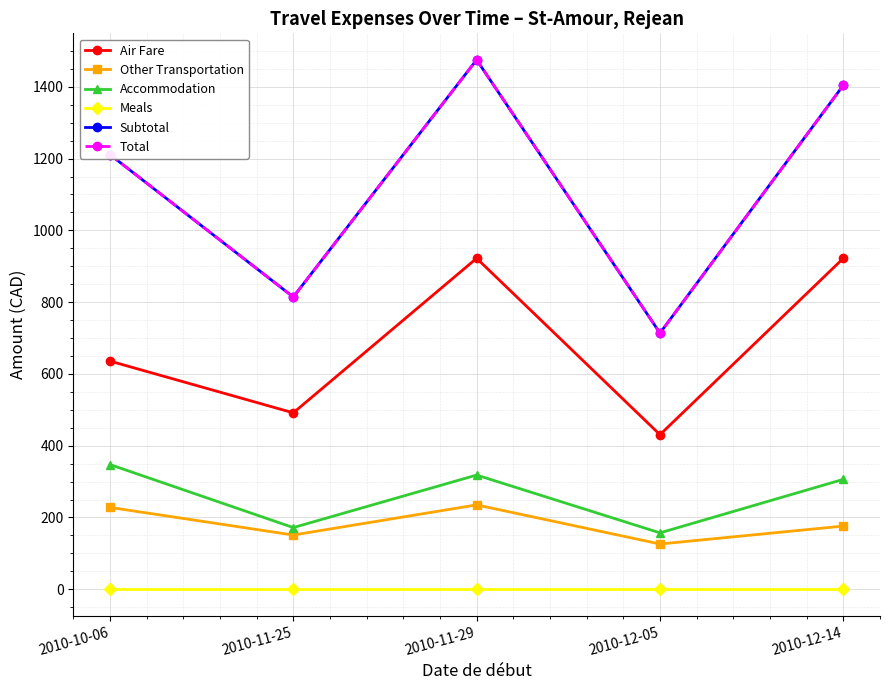

What is the label of the 5th point from the left?

2010-12-14